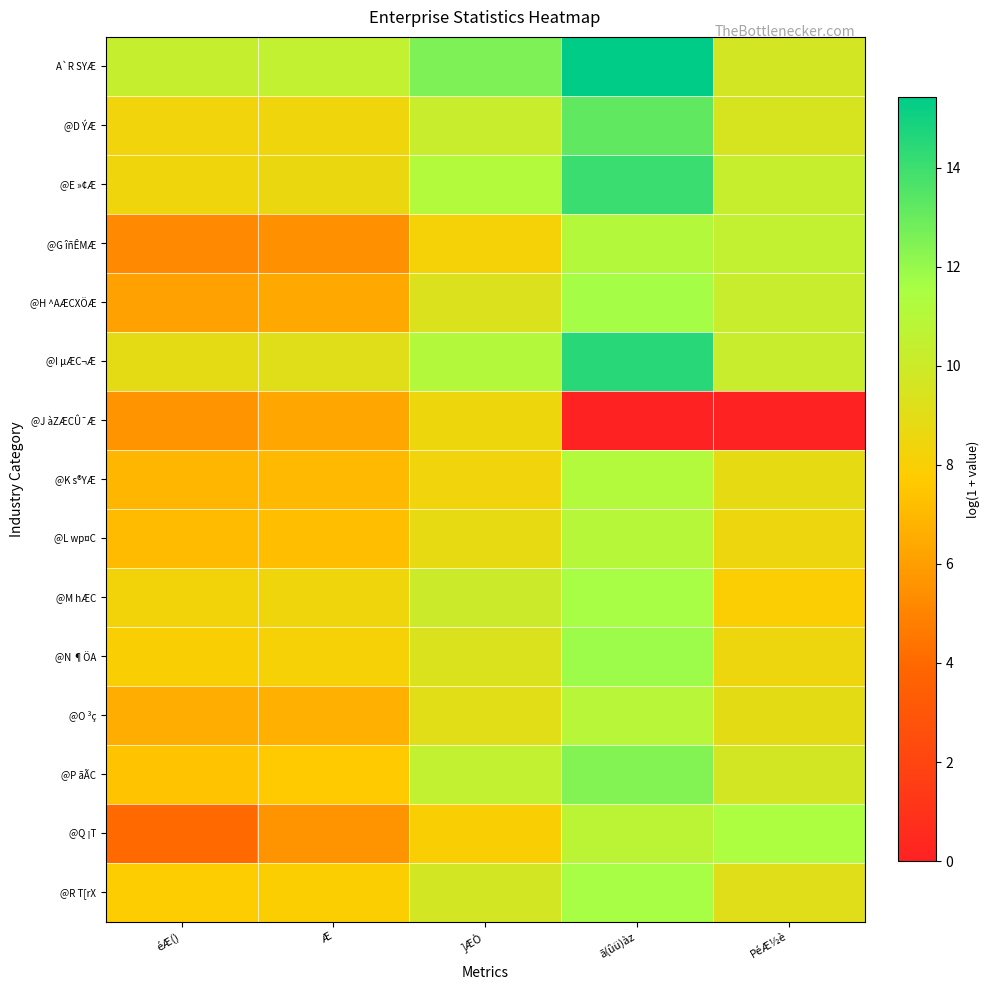

Between ã(ûü)àz and PéÆ½è, which series saw the biggest shift?

A`R SYÆ